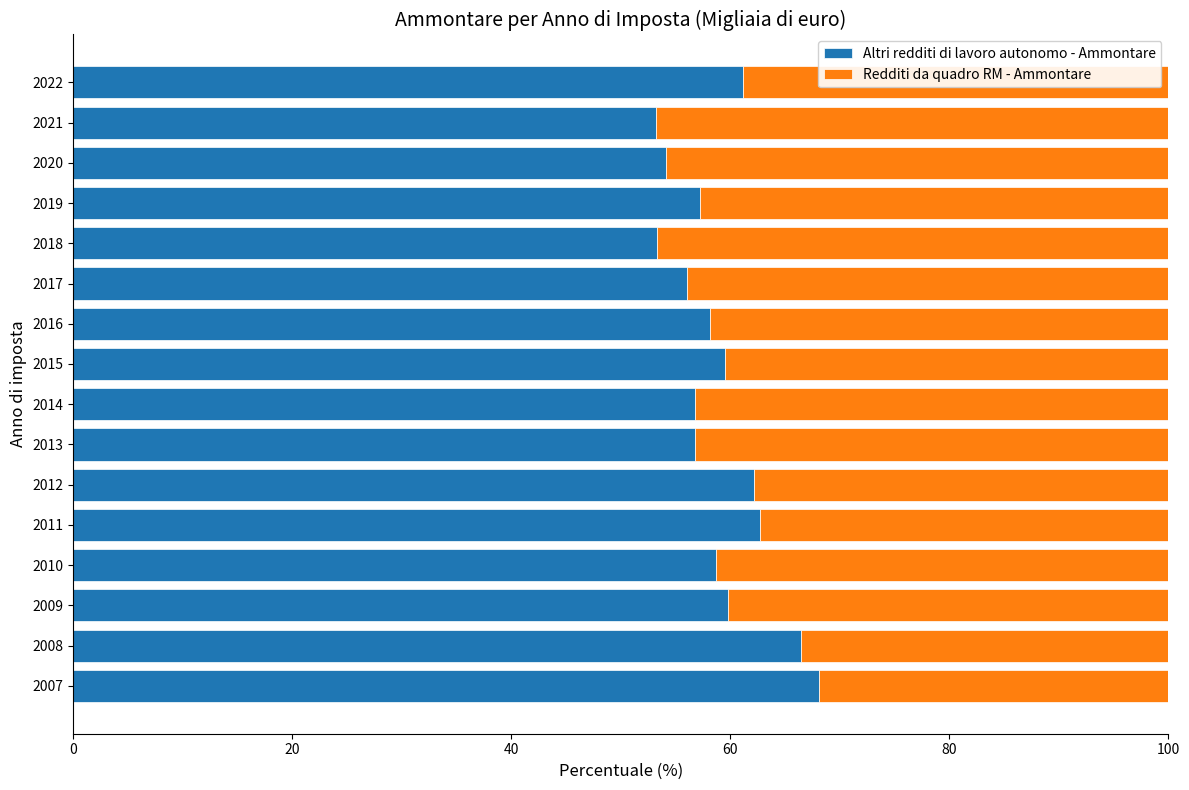

What is the highest value of the Altri redditi di lavoro autonomo - Ammontare series?

68.1